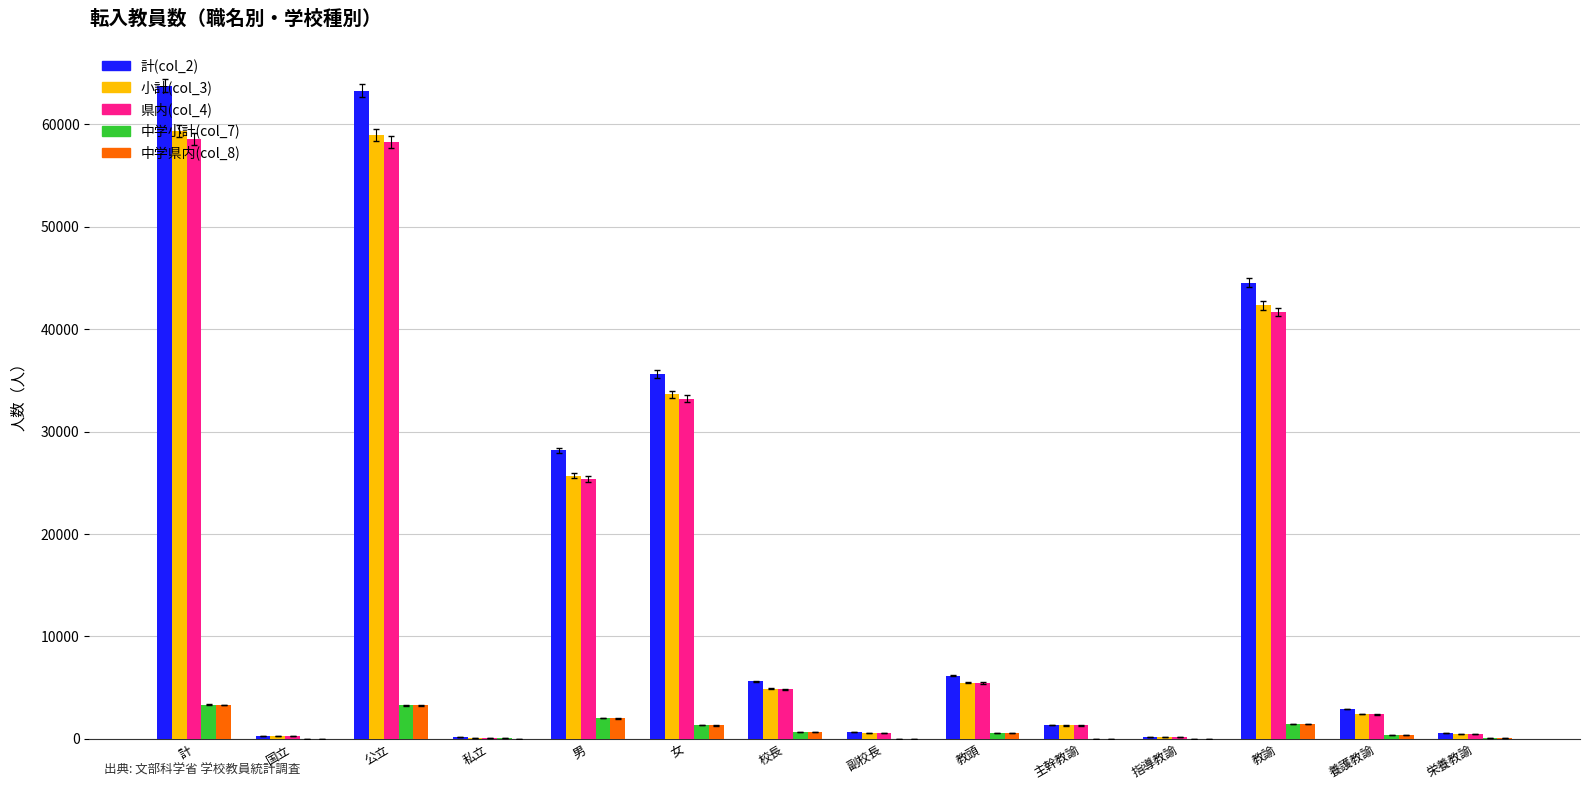

What is the greatest value displayed?

63798